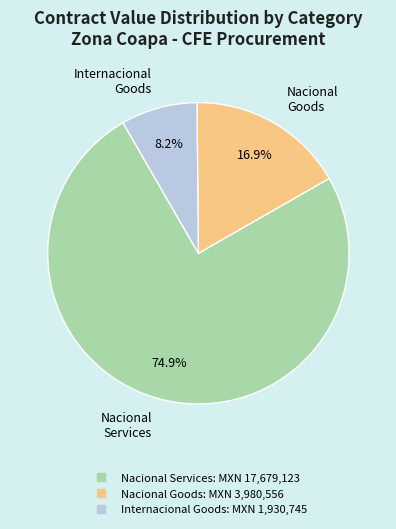

Is there any slice that represents more than half of the pie?

Yes